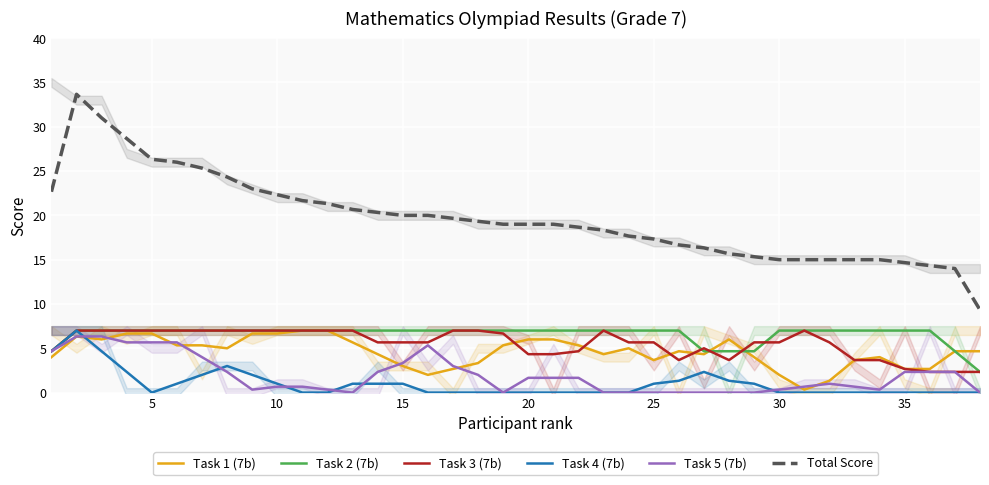

What is the spread (max minus min) of values at 20?

26.3